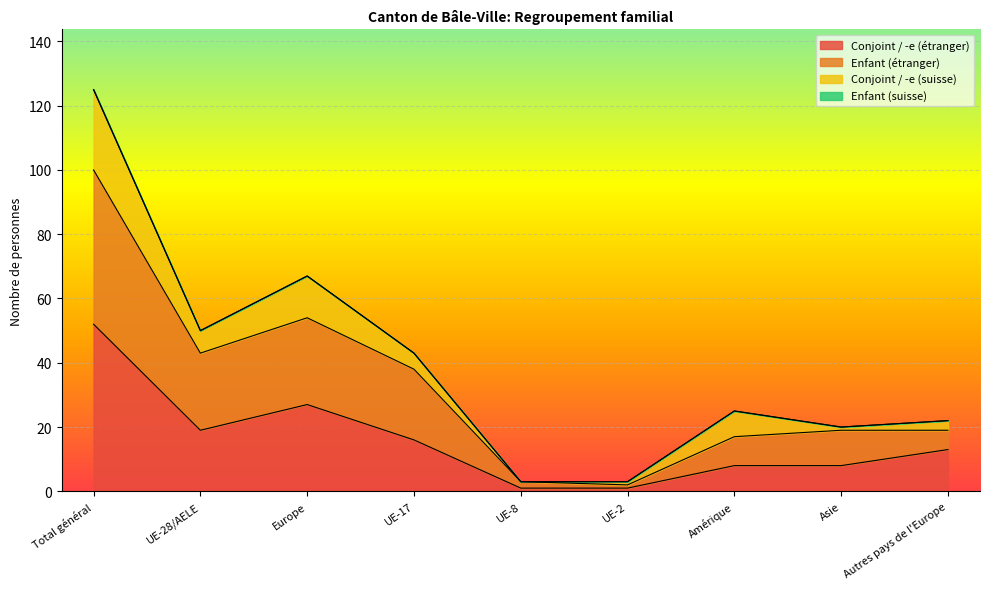

What is the total value across all series at Europe?

67